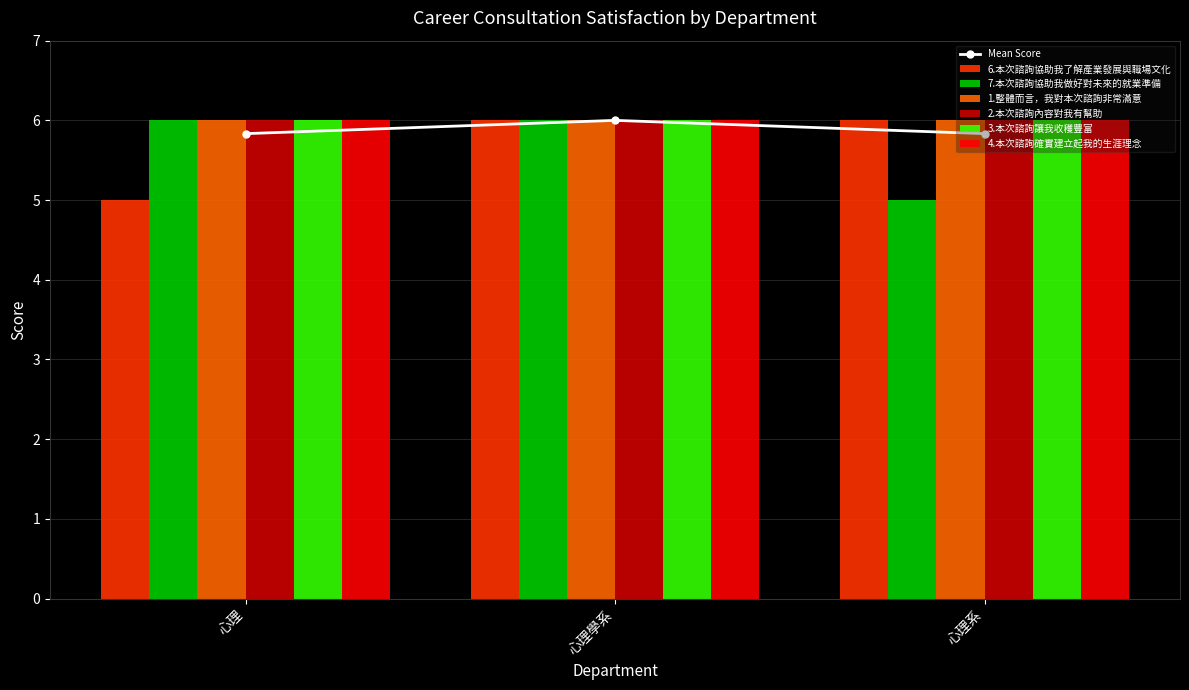

Which has a higher value, 心理系 or 心理?

心理系